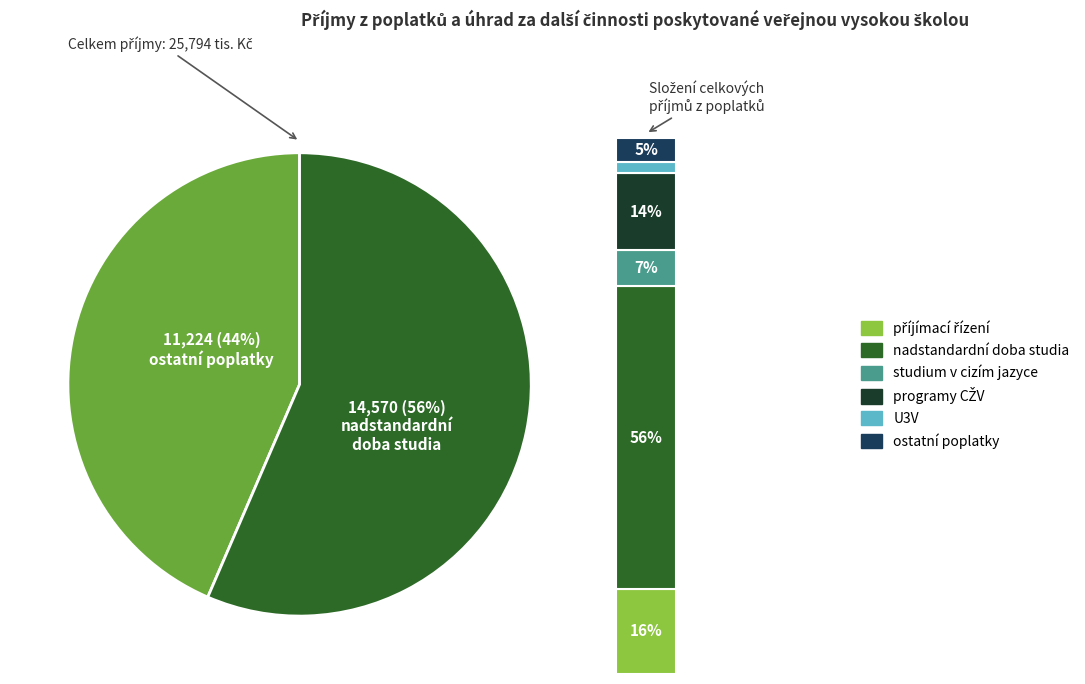

Which category accounts for the majority?

poplatky za nadstandardní dobu studia